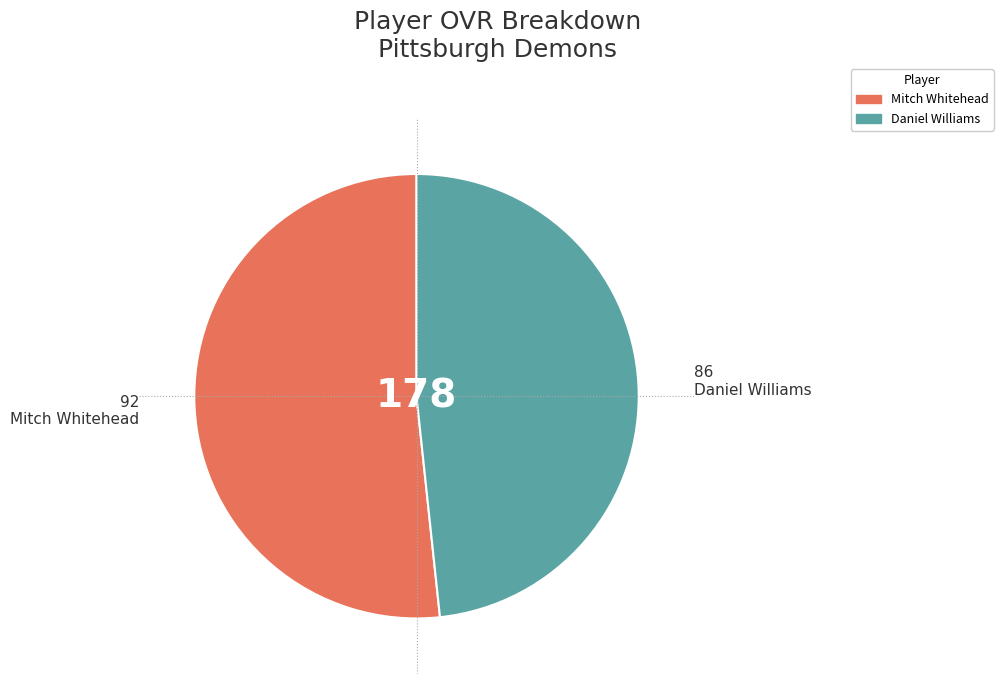

Between Mitch Whitehead and Daniel Williams, which is larger?

Mitch Whitehead